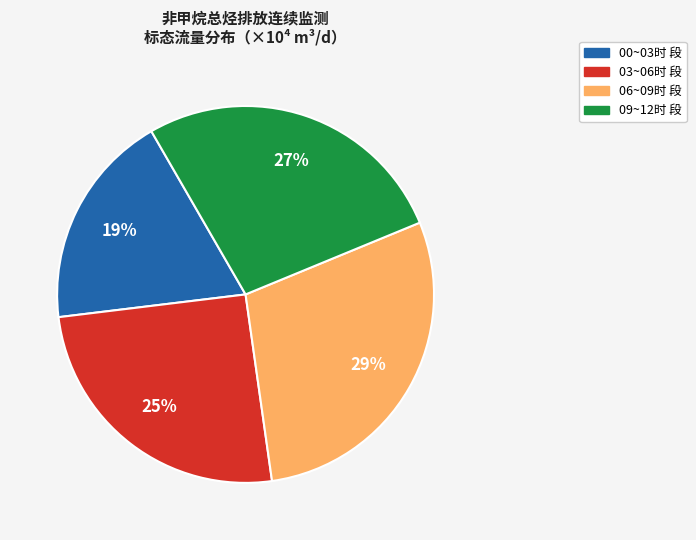

How many slices are in this pie chart?

4